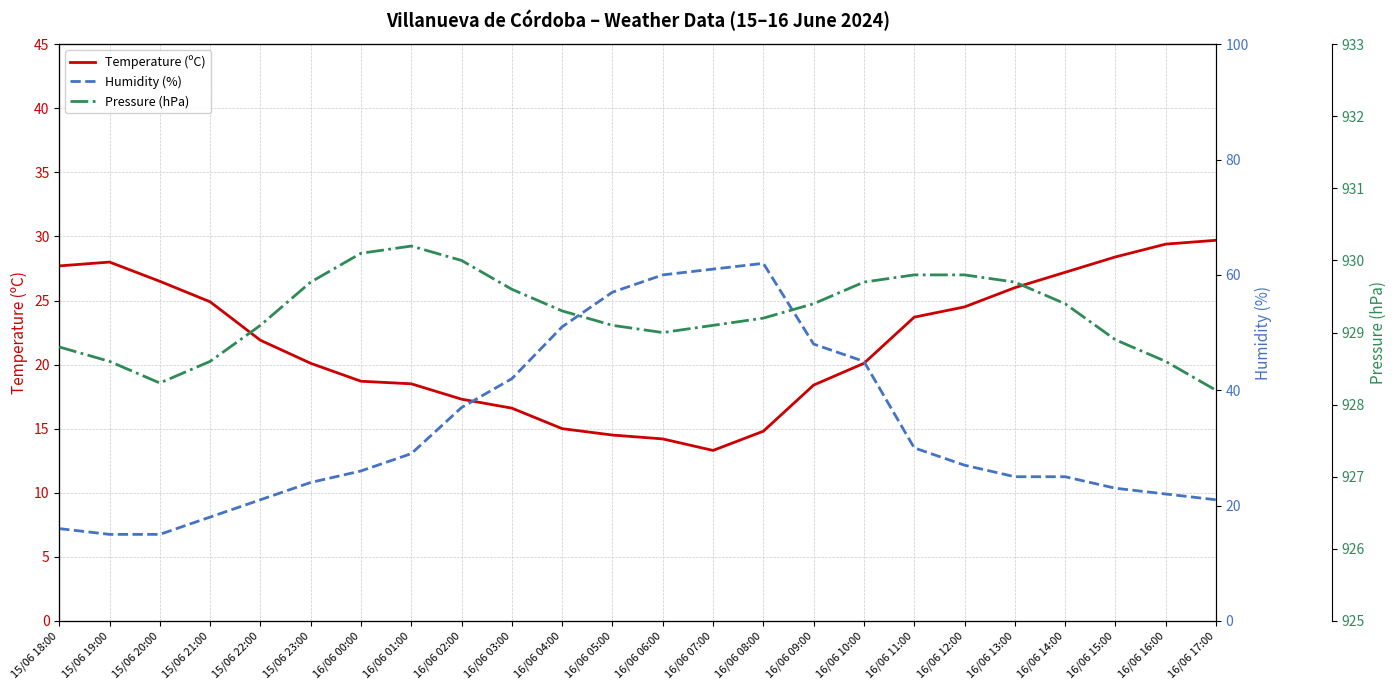

Which category has the lowest value in the Temperature (ºC) series?

16/06 07:00